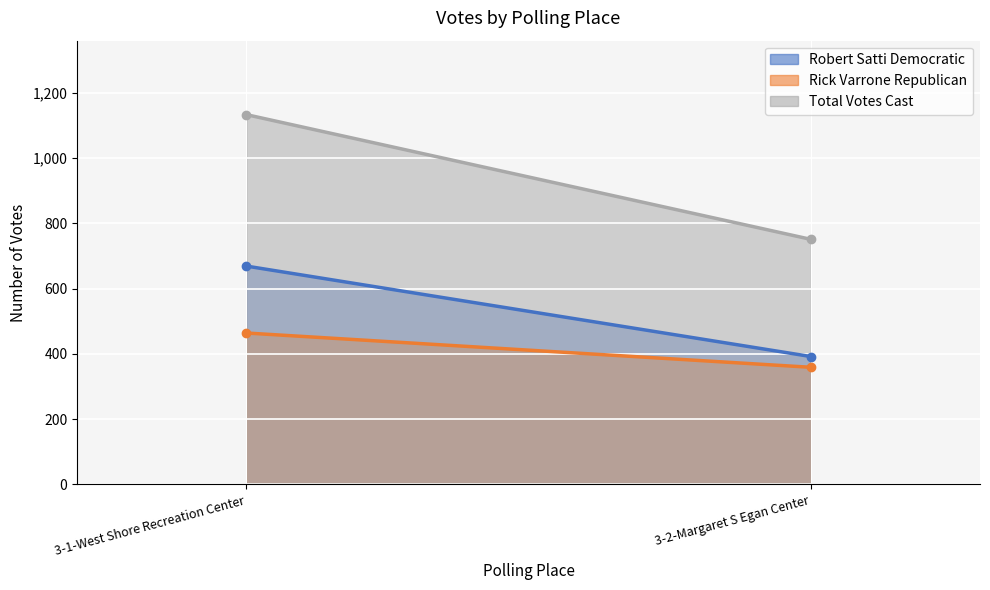

What position from the left is 3-2-Margaret S Egan Center?

2